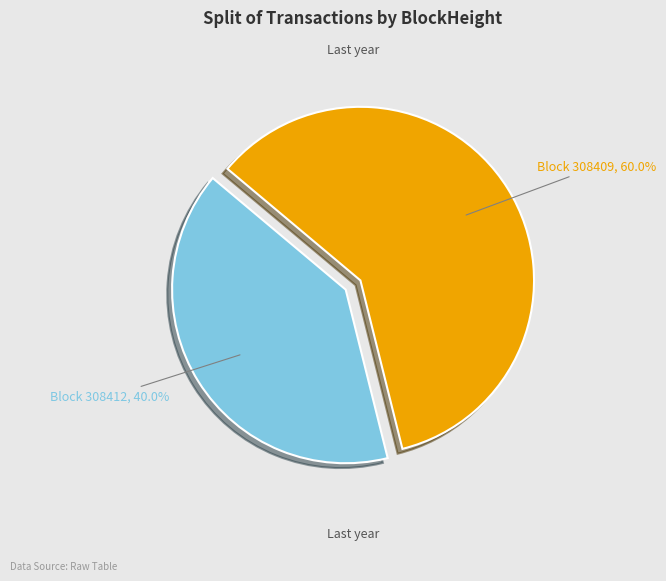

Combined, do Block 308409 and Block 308412 account for over 50%?

Yes